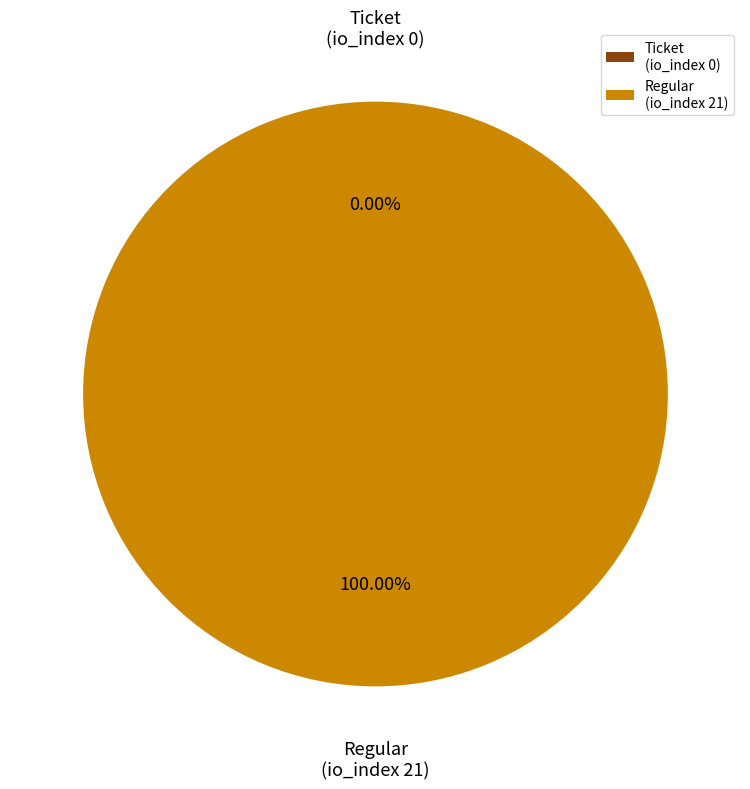

To the nearest percent, what is the average slice percentage?

50%